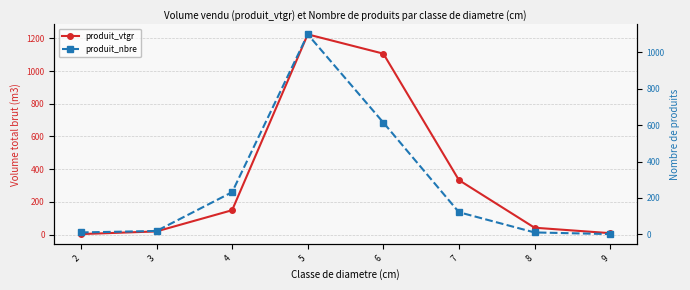

Reading right to left, list all the values displayed in this chart.

produit_vtgr: 8.3	41.6	332.8	1106.6	1224.5	148.8	19.0	2.7
produit_nbre: 2.0	11.0	122.0	614.0	1098.0	232.0	19.0	11.0